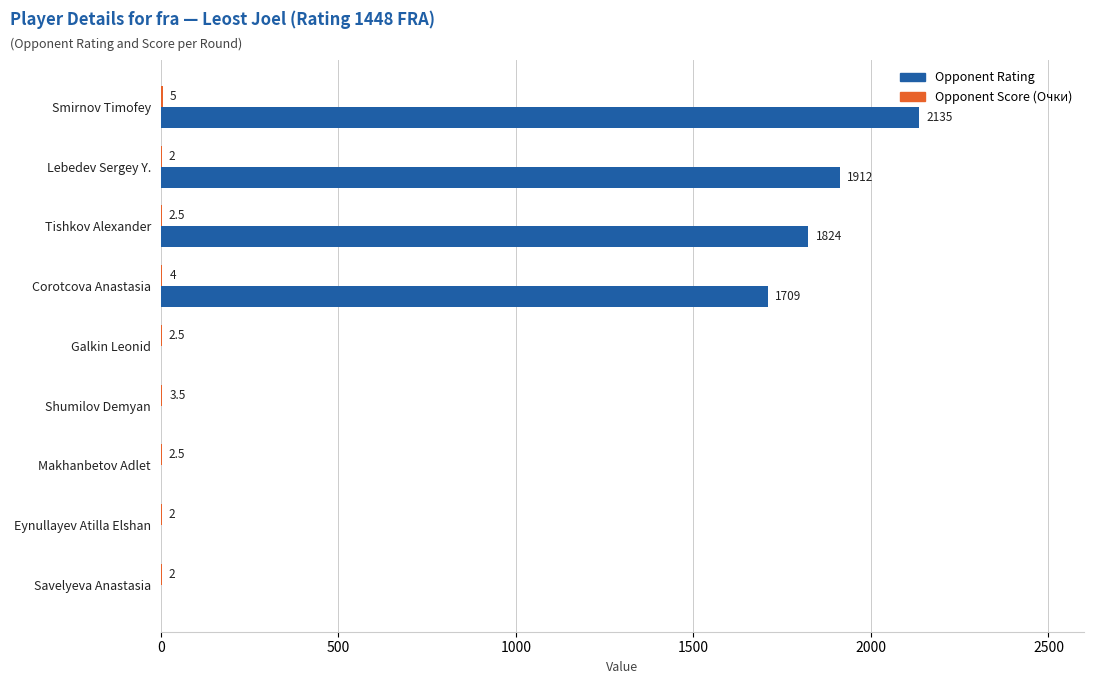

True or false: Opponent Rating has a value of -829.9 at Makhanbetov Adlet.

False